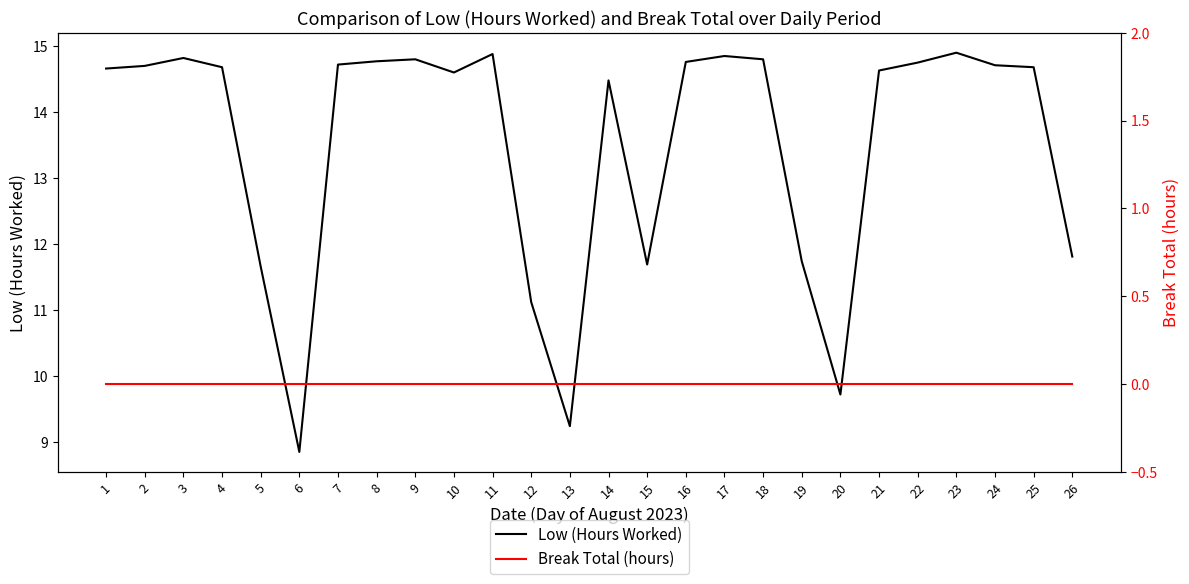

Reading left to right, transcribe all the data shown in this chart.

Low (Hours Worked): 14.7	14.7	14.8	14.7	11.7	8.8	14.7	14.8	14.8	14.6	14.9	11.1	9.2	14.5	11.7	14.8	14.8	14.8	11.7	9.7	14.6	14.8	14.9	14.7	14.7	11.8
Break Total (hours): 0.0	0.0	0.0	0.0	0.0	0.0	0.0	0.0	0.0	0.0	0.0	0.0	0.0	0.0	0.0	0.0	0.0	0.0	0.0	0.0	0.0	0.0	0.0	0.0	0.0	0.0